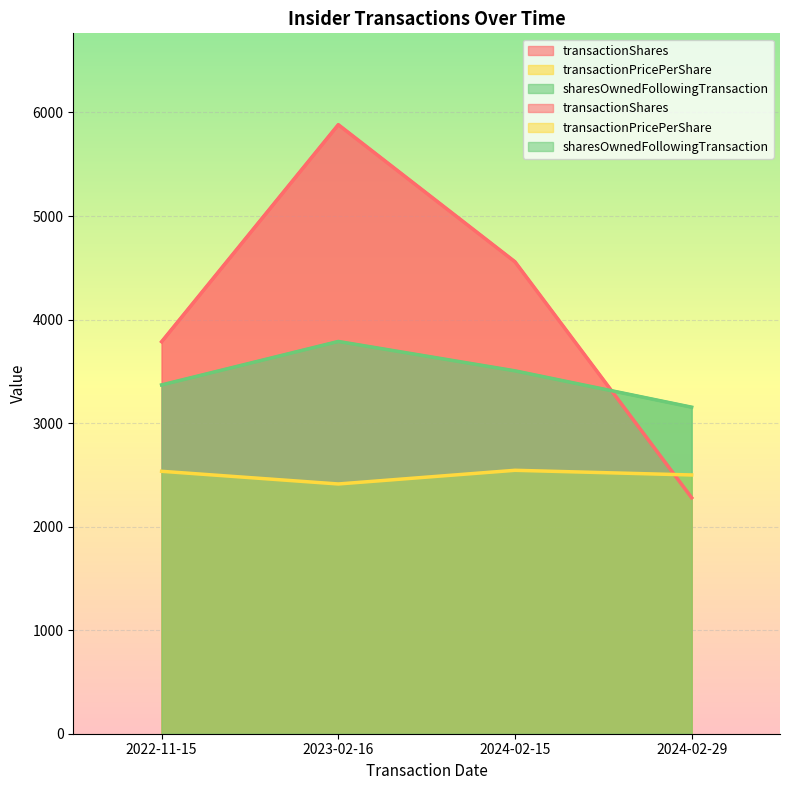

At which label is sharesOwnedFollowingTransaction closest to 3470?

2024-02-15